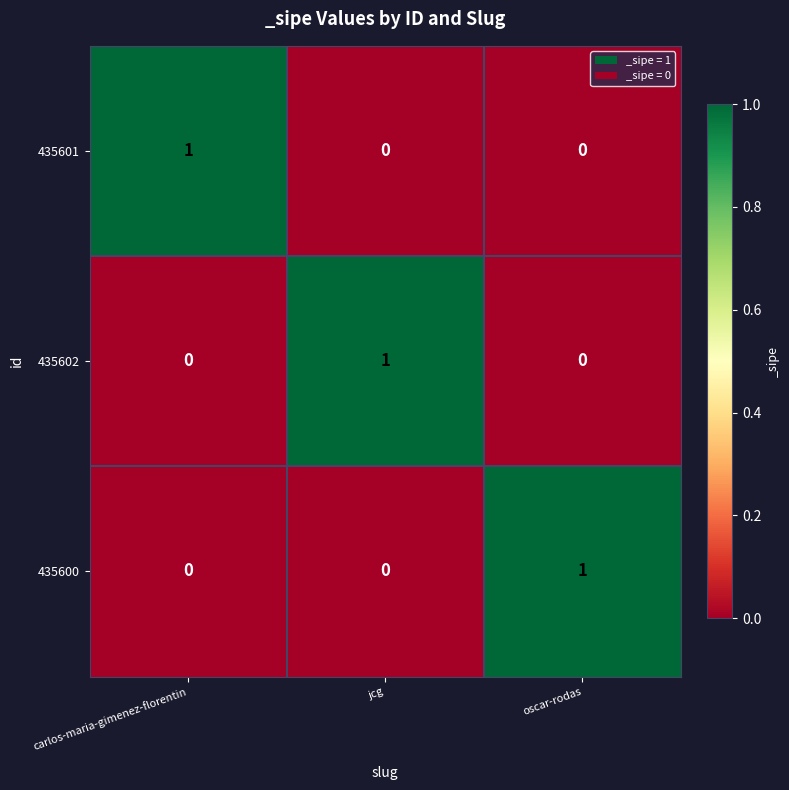

At how many categories does at least one series exceed 0?

3